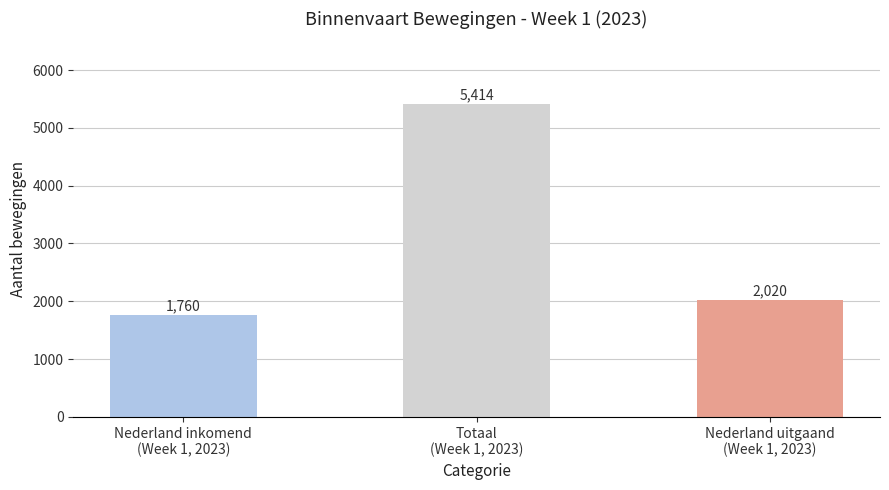

What is the value of the 1st bar from the left?

1760